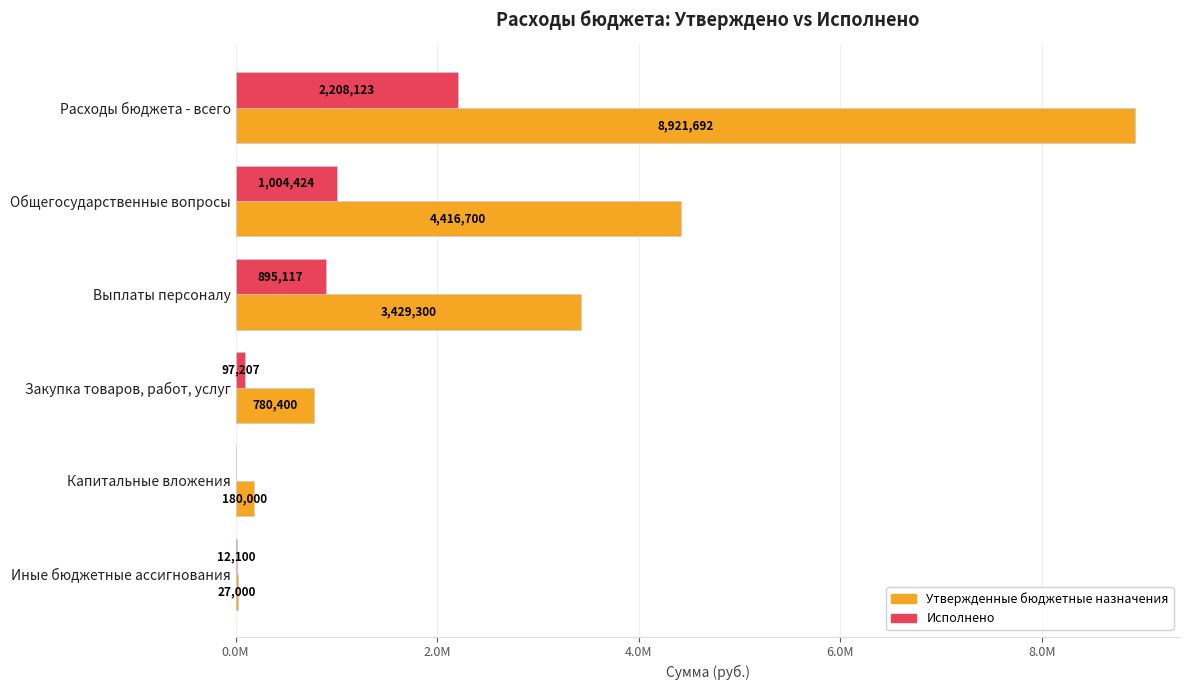

What are all the series names shown in the legend?

Утвержденные бюджетные назначения, Исполнено